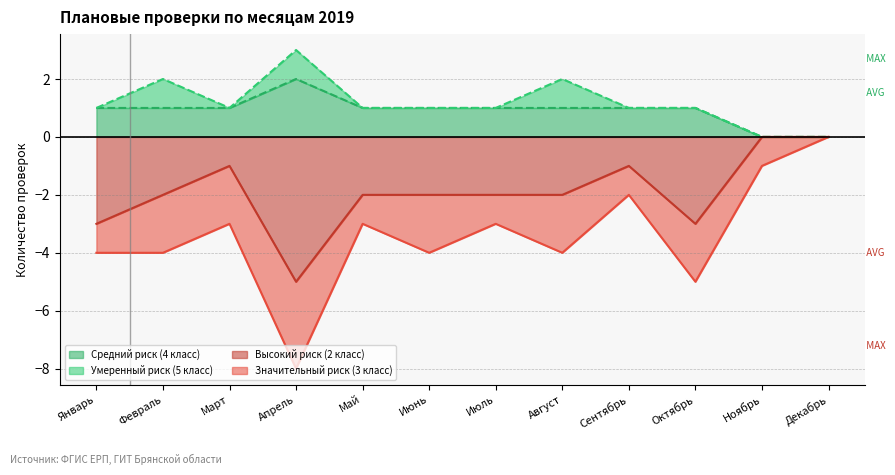

At which label does Средний риск (4 класс) reach its peak?

Апрель